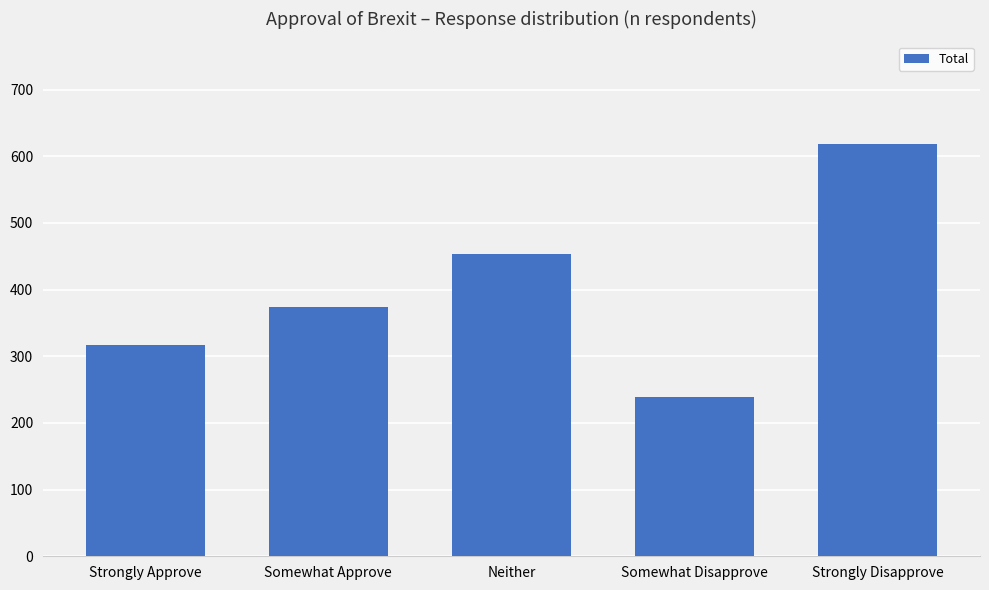

Between Strongly Approve and Somewhat Approve, which is larger?

Somewhat Approve